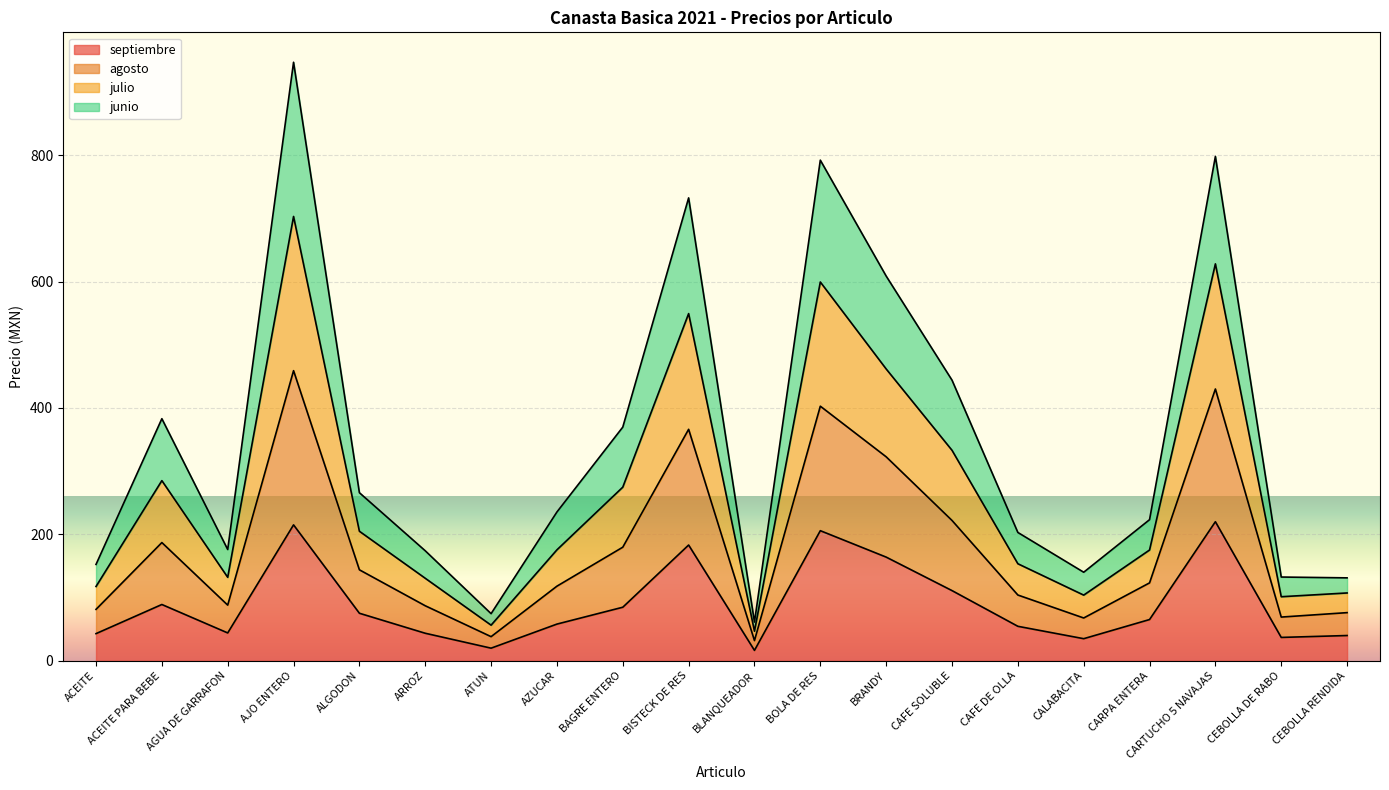

The value of junio at CEBOLLA RENDIDA is 22.4. True or false?

False